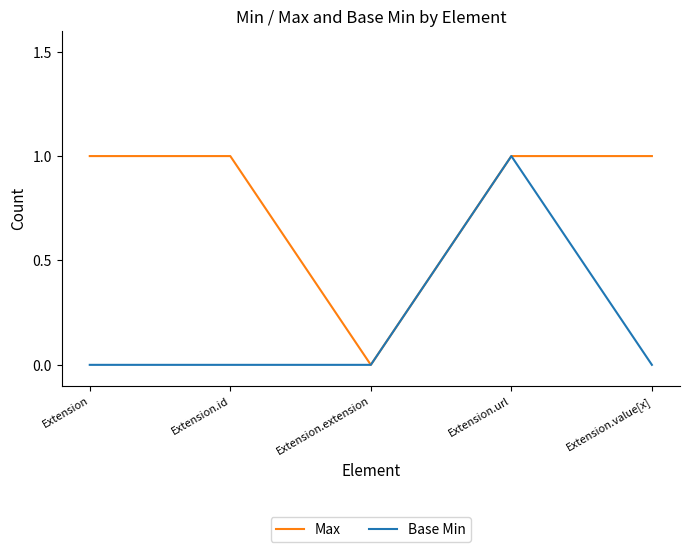

What is the spread (max minus min) of values at Extension?

1